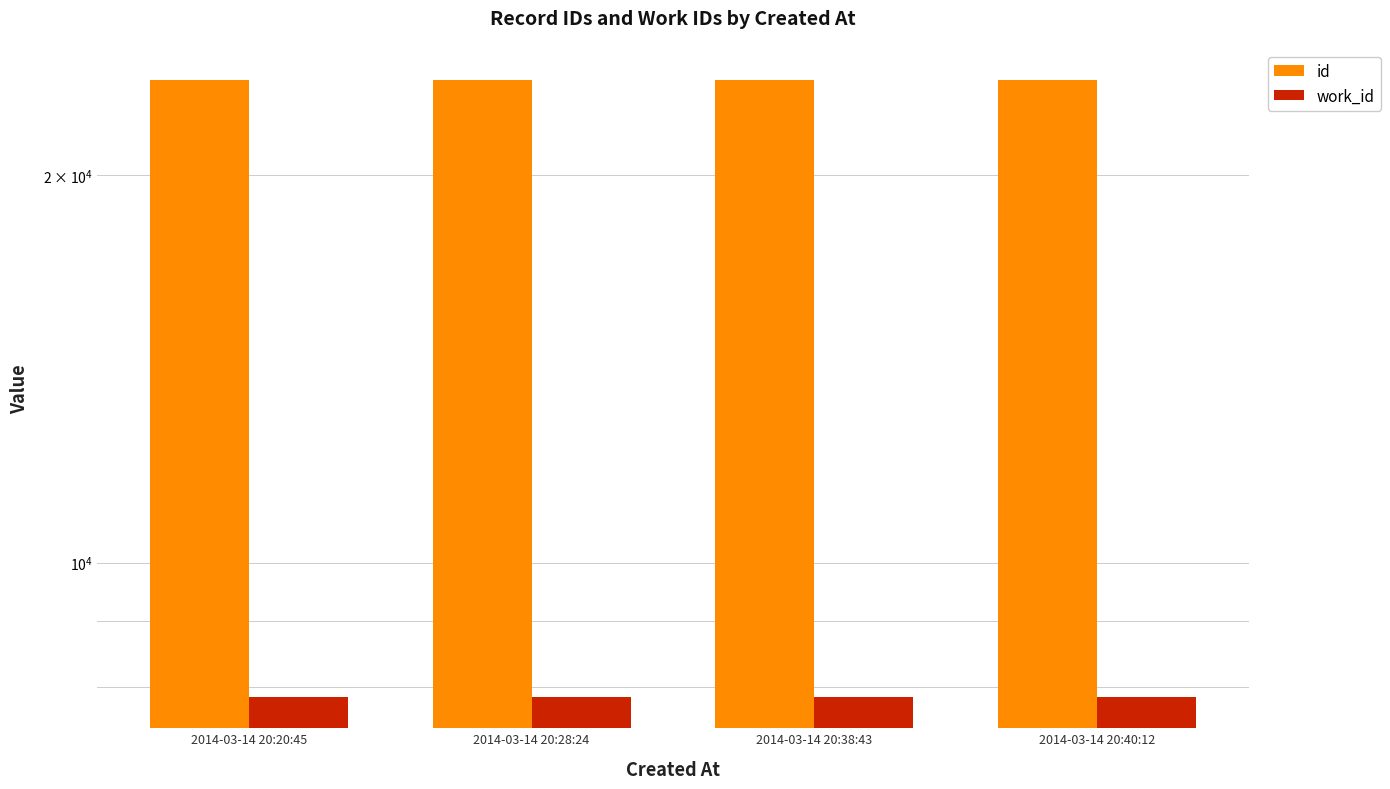

What is the spread (max minus min) of values at 2014-03-14 20:40:12?

15879